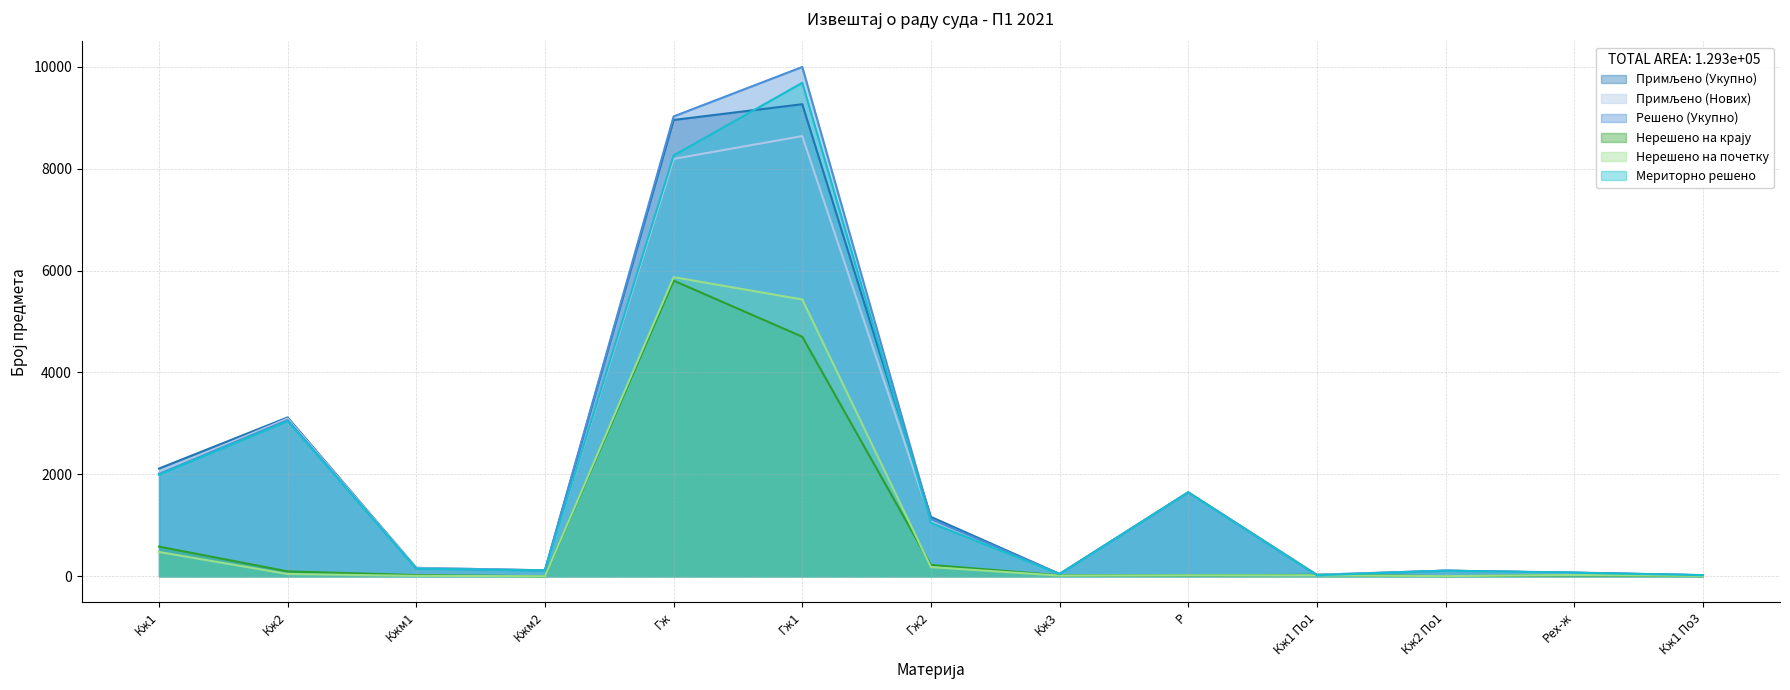

Reading left to right, what are all the values shown in this chart?

Примљено (Укупно): 2115	3118	166	117	8957	9266	1166	47	1647	30	111	69	20
Примљено (Нових): 2036	3097	163	117	8193	8640	1082	42	1646	30	111	63	20
Решено (Укупно): 2009	3067	151	117	9026	9997	1124	42	1649	21	110	74	23
Нерешено на крају: 583	96	24	1	5803	4702	223	19	17	29	4	21	4
Нерешено на почетку: 477	45	9	1	5872	5433	181	14	19	20	3	26	7
Мериторно решено: 1994	3045	151	114	8260	9686	1050	42	1646	21	110	70	22